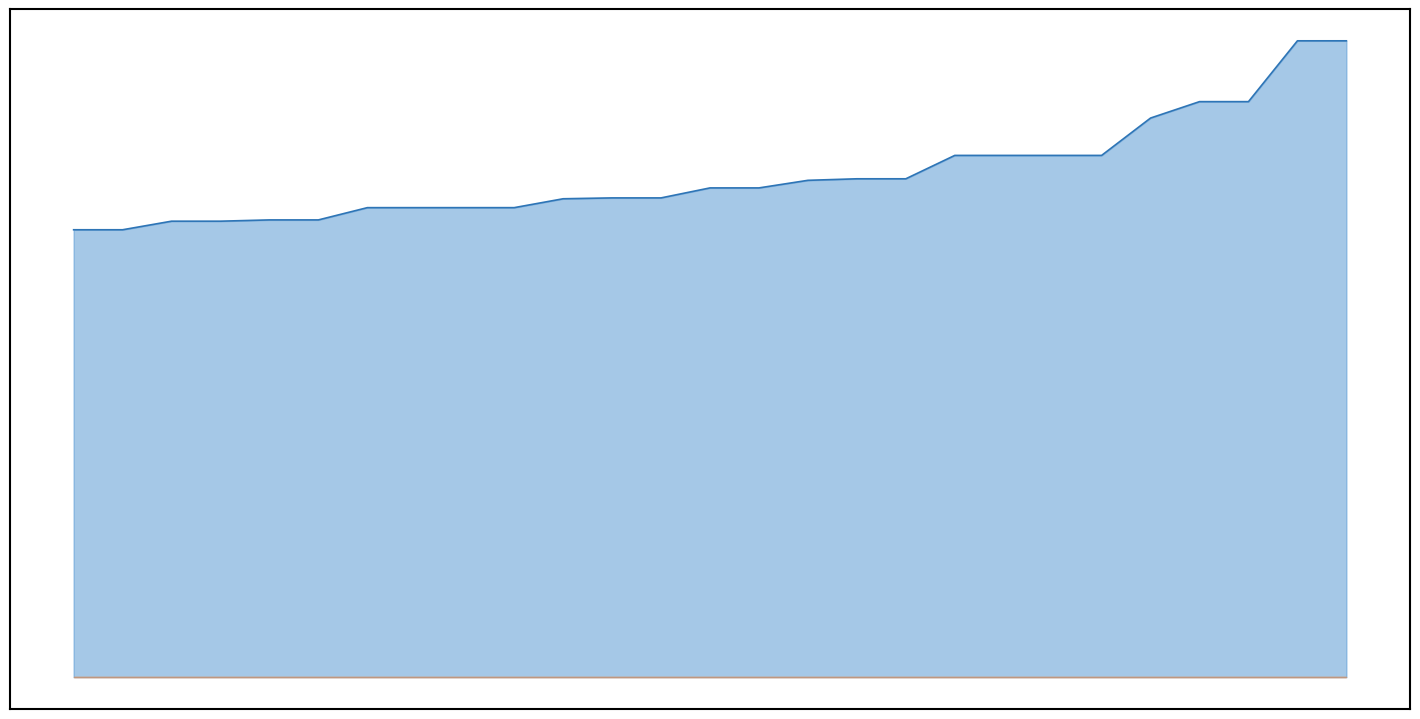

Reading left to right, list all the values displayed in this chart.

0=80961	1=80961	2=82513	3=82513	4=82744	5=82744	6=84963	7=84963	8=84963	9=84963	10=86570	11=86727	12=86727	13=88535	14=88535	15=89906	16=90184	17=90184	18=94415	19=94415	20=94415	21=94415	22=101177	23=104145	24=104145	25=115151	26=115151